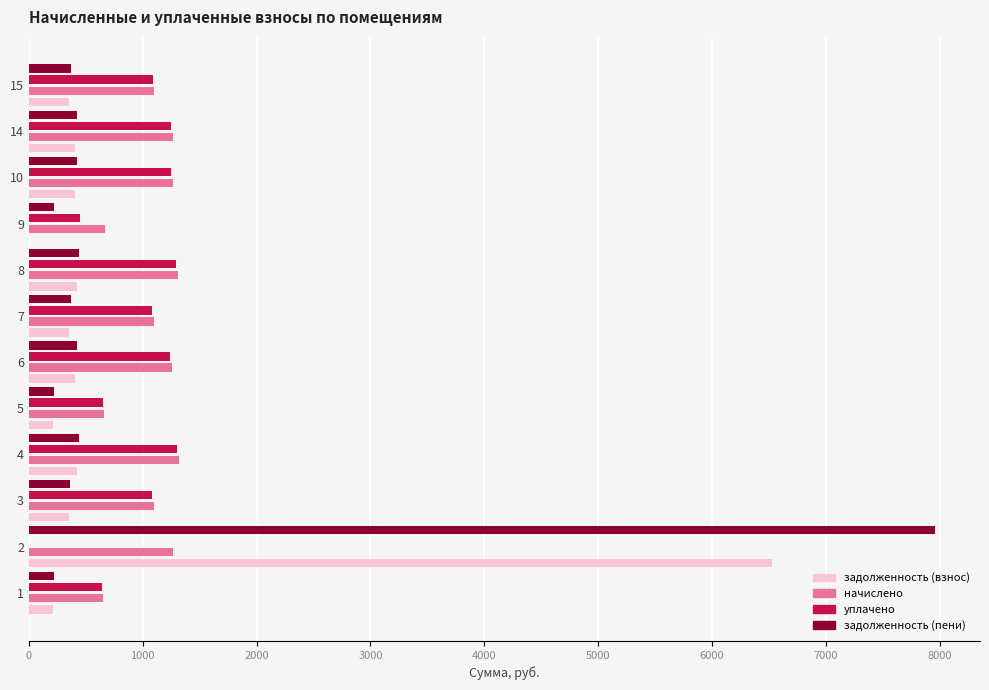

What is the greatest value displayed?

7955.5